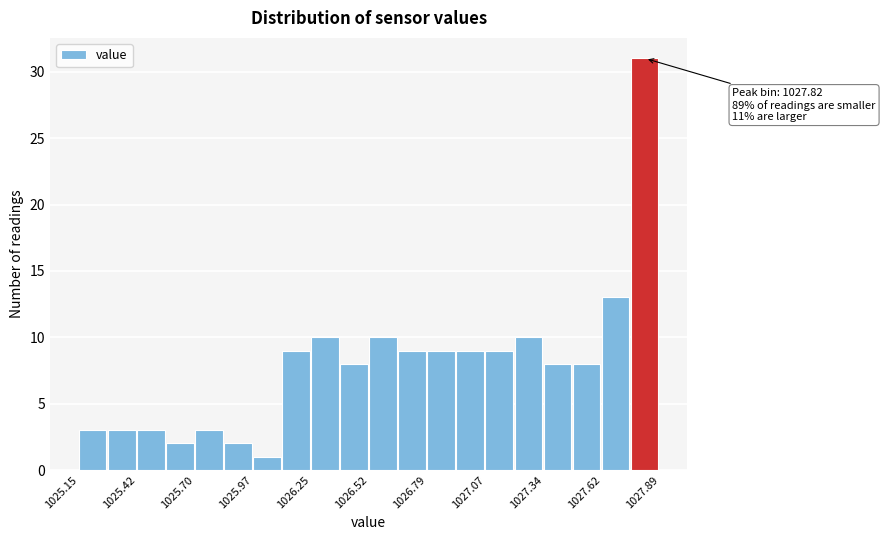

Around what value on the x-axis is the tallest bar? Give the approximate position of its centre, as read against the axis.

1027.80